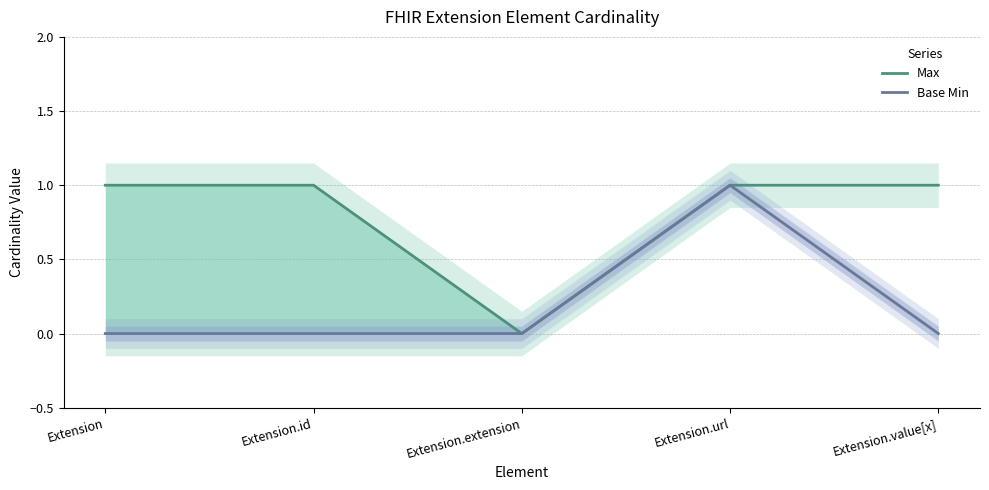

Does the chart display data point markers on the line(s)?

No